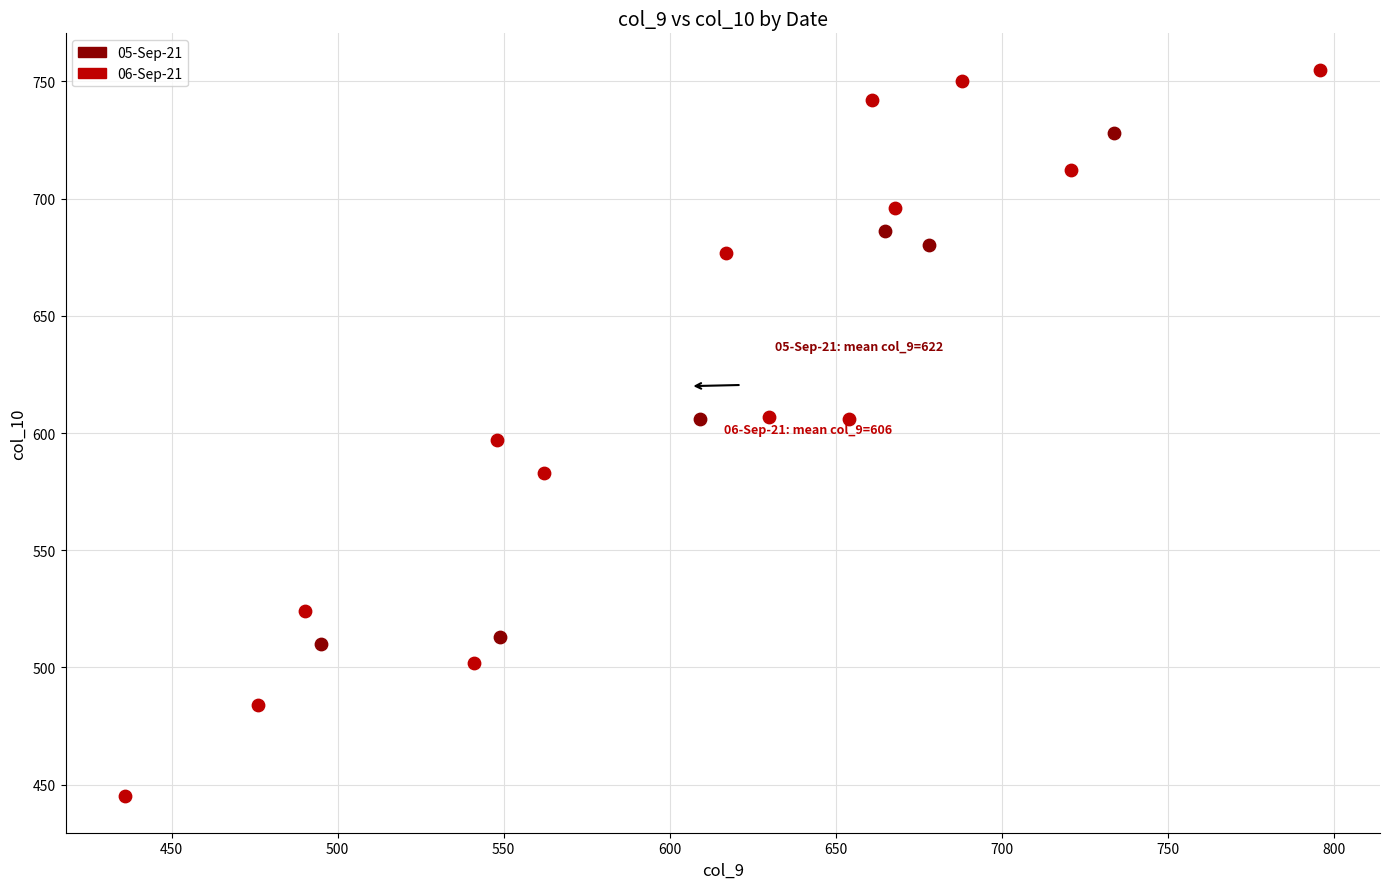

Which series reaches the maximum Y coordinate?

06-Sep-21